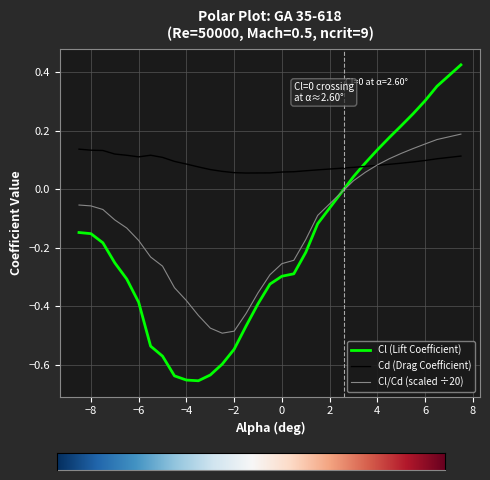

Which series has the largest total across all categories?

Cd (Drag Coefficient)